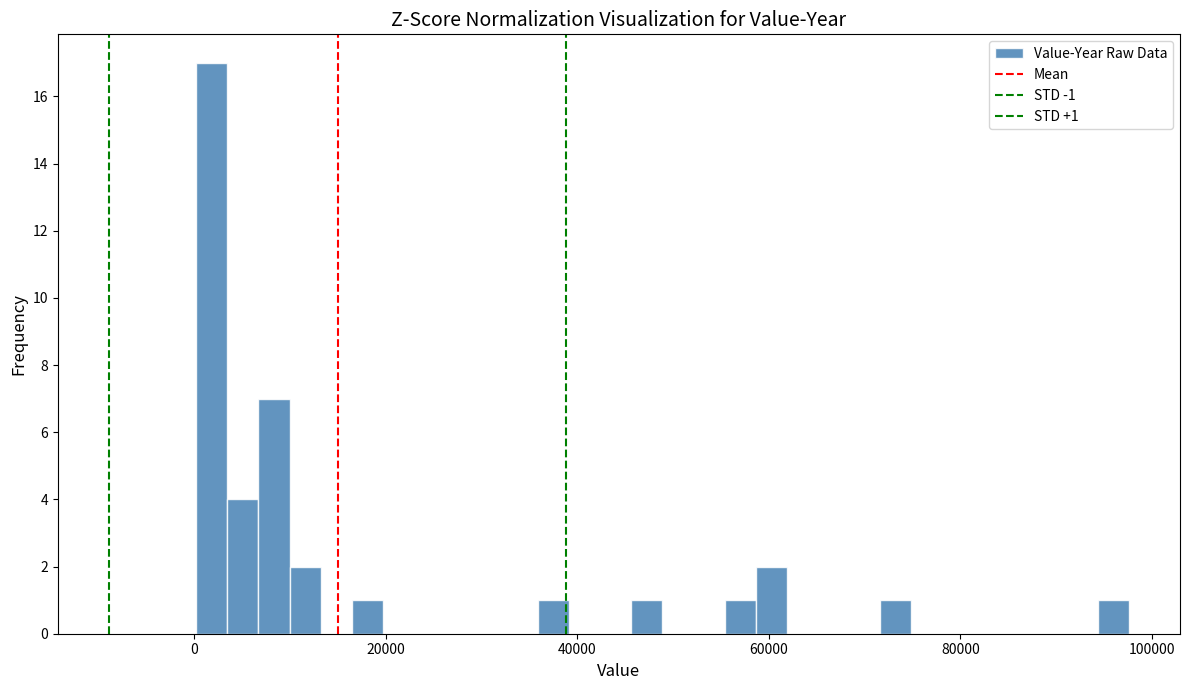

Around what value on the x-axis is the tallest bar? Give the approximate position of its centre, as read against the axis.

2000